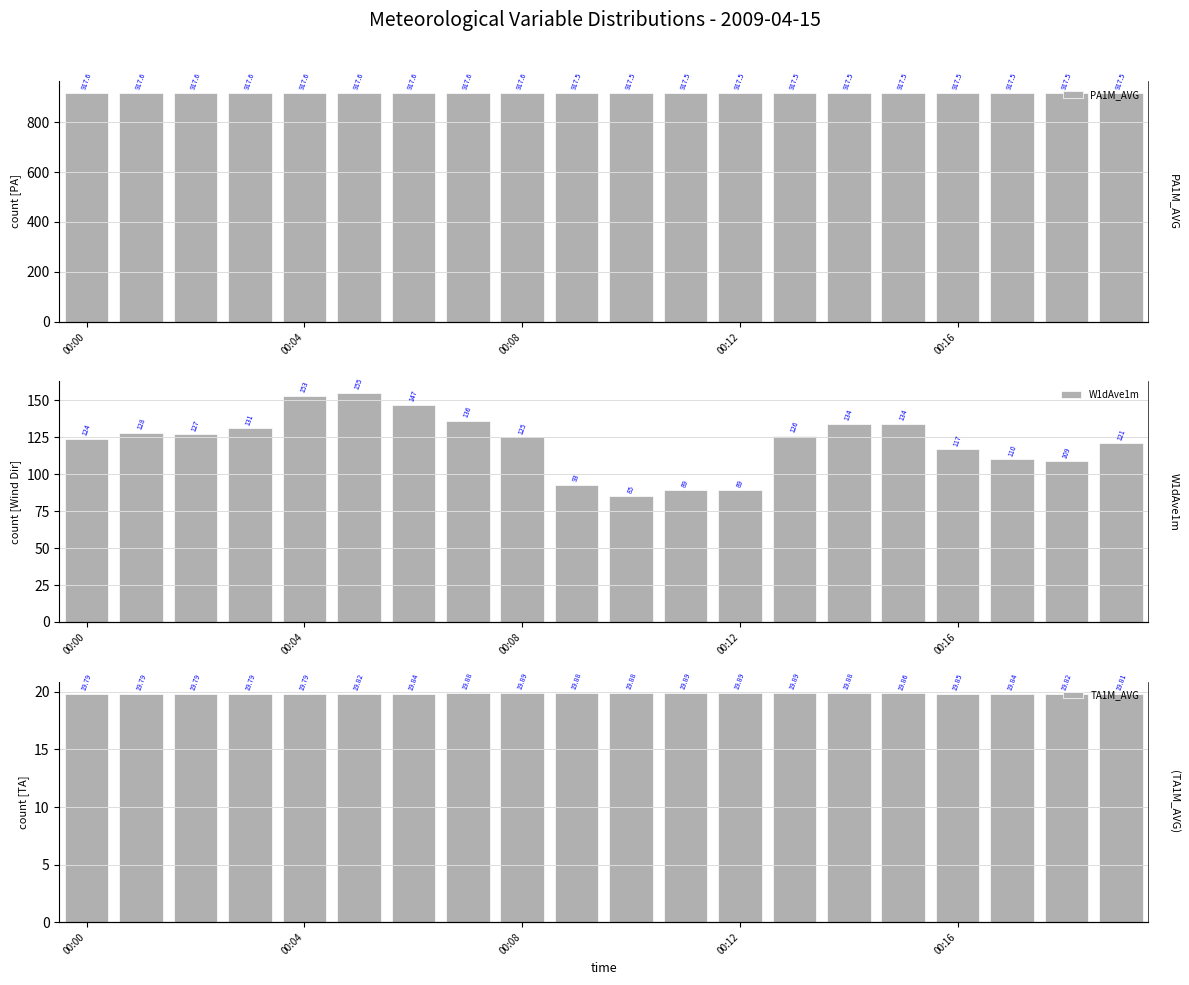

Which series has the widest spread of values?

W1dAve1m